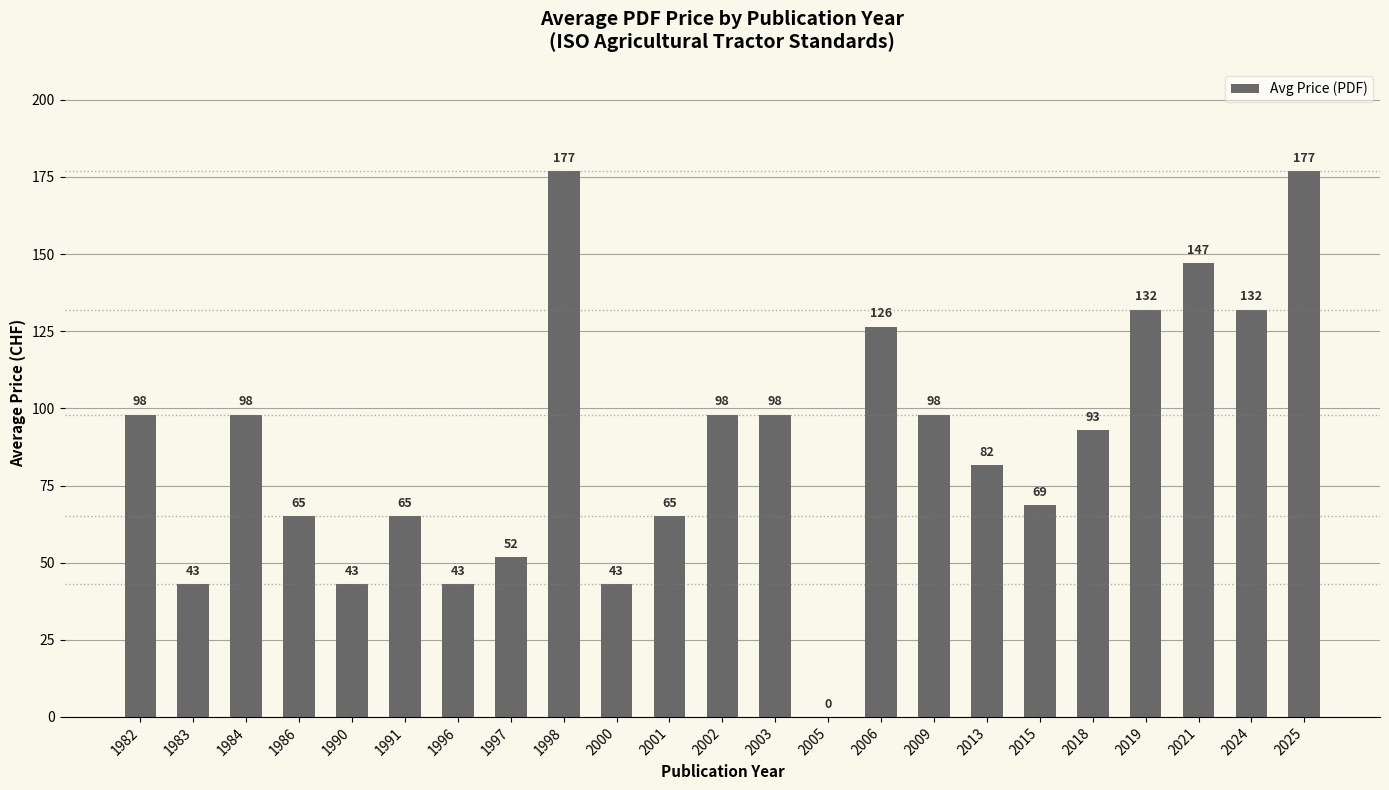

Approximately how many times larger is the value at 2013 compared to 1998?

0.5